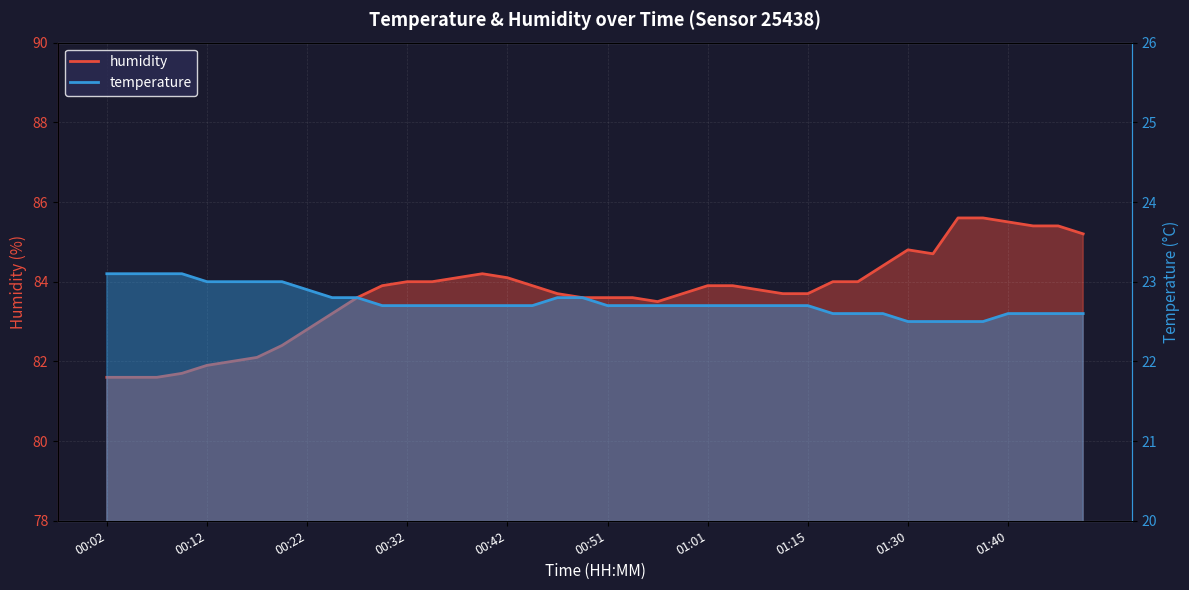

In humidity, how many points are lower than both neighbors (excluding endpoints)?

2